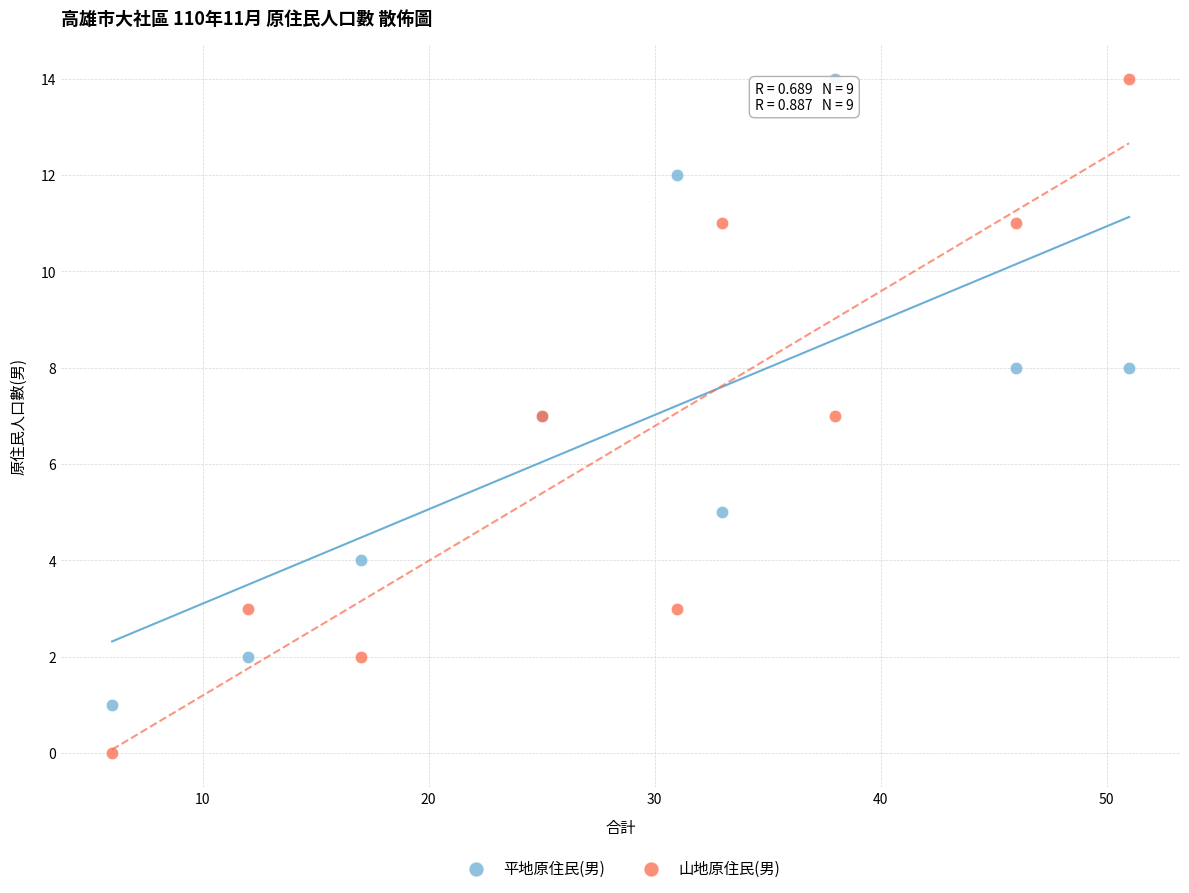

Which series contains the lowest Y value?

山地原住民(男)